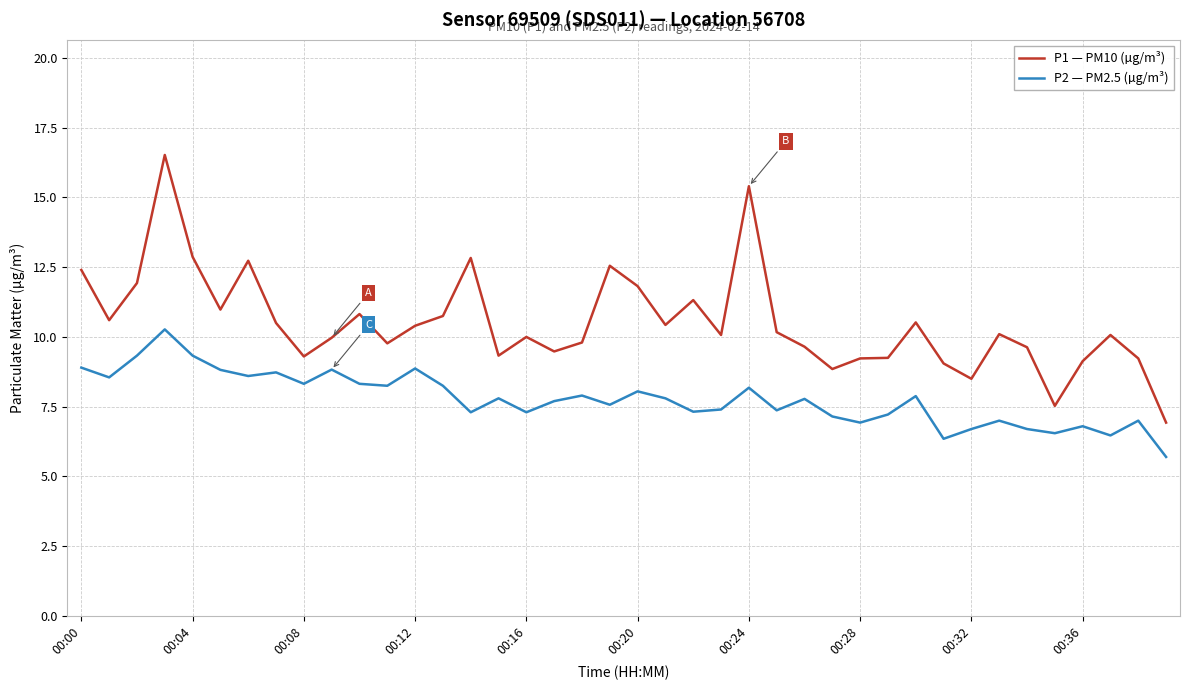

Which series has the widest spread of values?

P1 — PM10 (µg/m³)